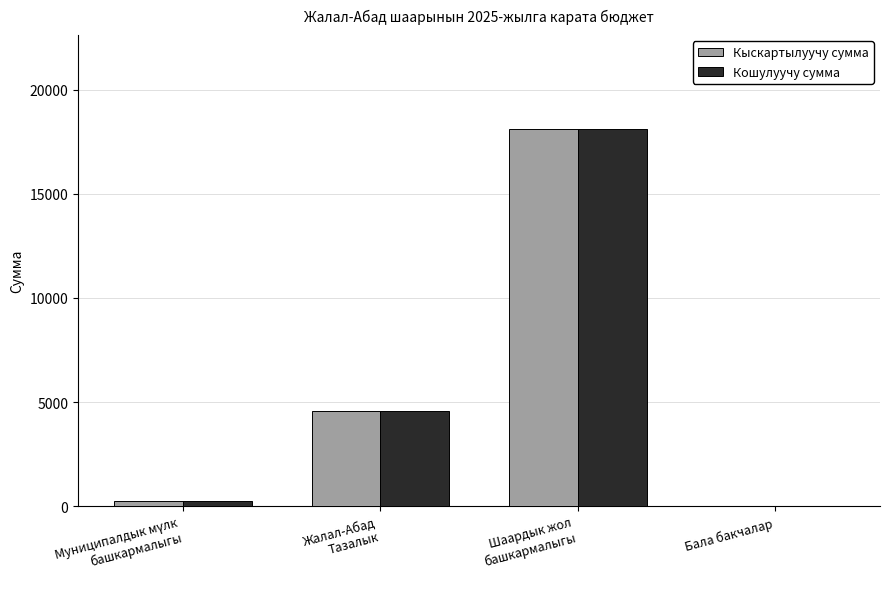

What is the greatest value displayed?

18100.0